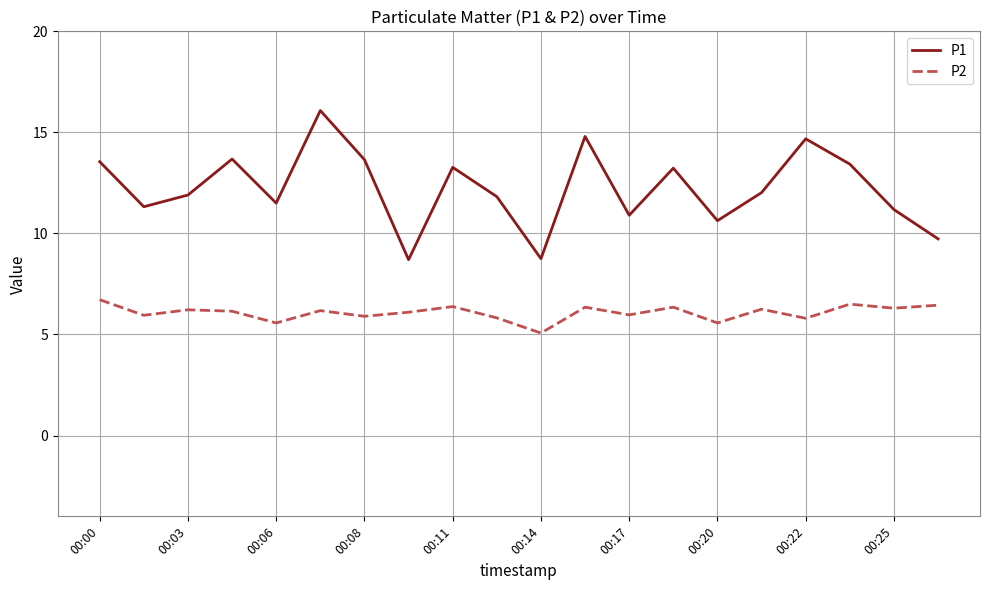

What is the maximum value for P2?

6.7